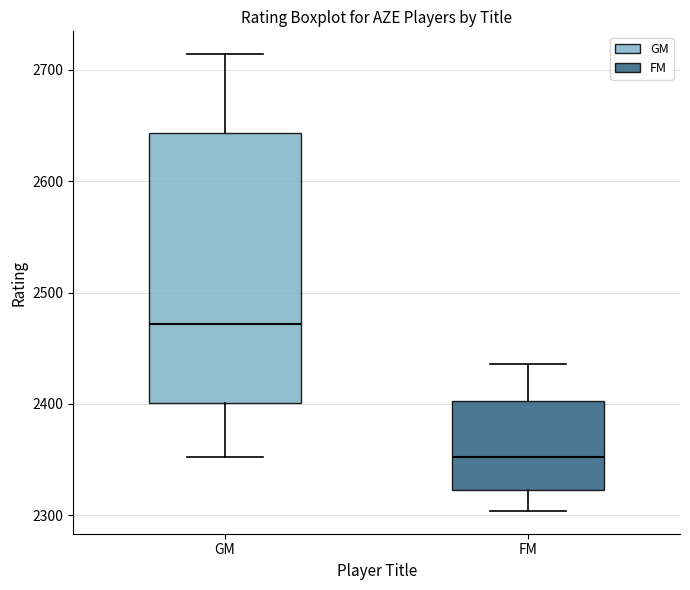

Reading left to right, read every box against the y-axis: the position of its median line, the range the box covers, and the ends of its whiskers. The values are not printed on the chart, so give them approximately, as read against the axis.

GM: median 2470, box 2400 to 2640, whiskers 2350 to 2710
FM: median 2350, box 2320 to 2400, whiskers 2300 to 2440